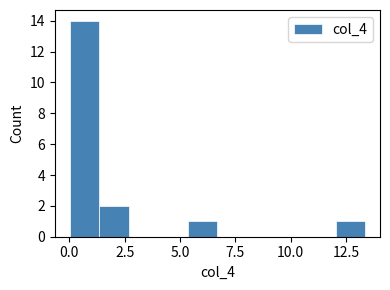

Around what value on the x-axis is the tallest bar? Give the approximate position of its centre, as read against the axis.

0.5